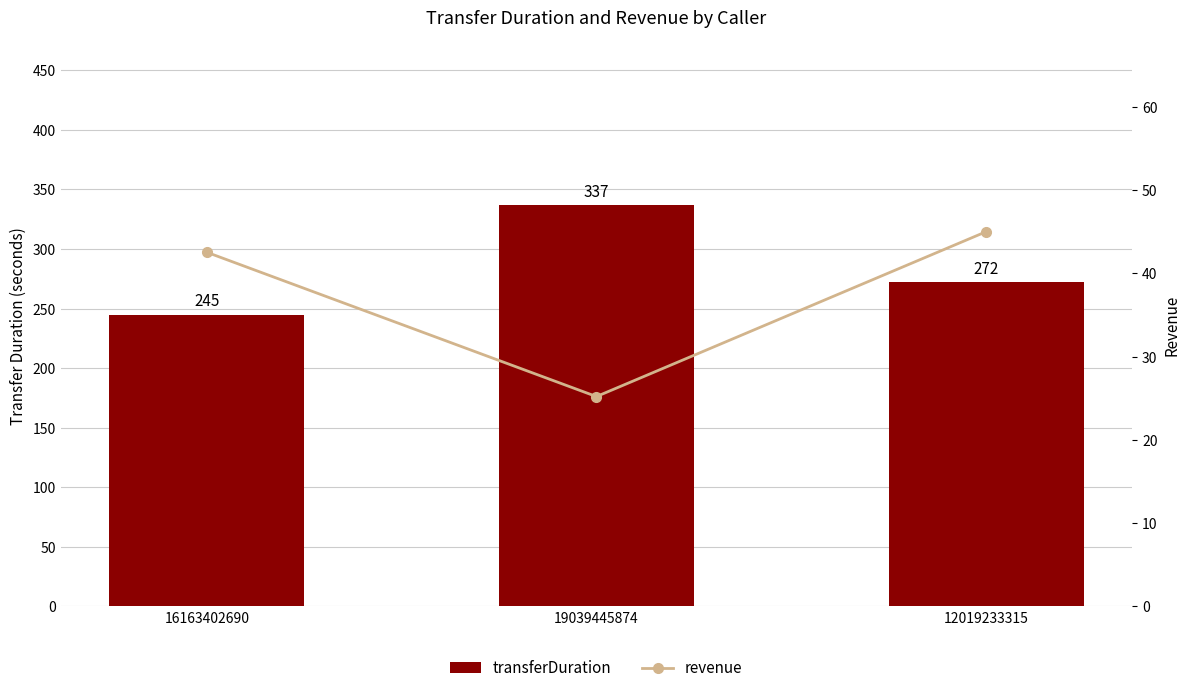

Does the chart contain any negative values?

No